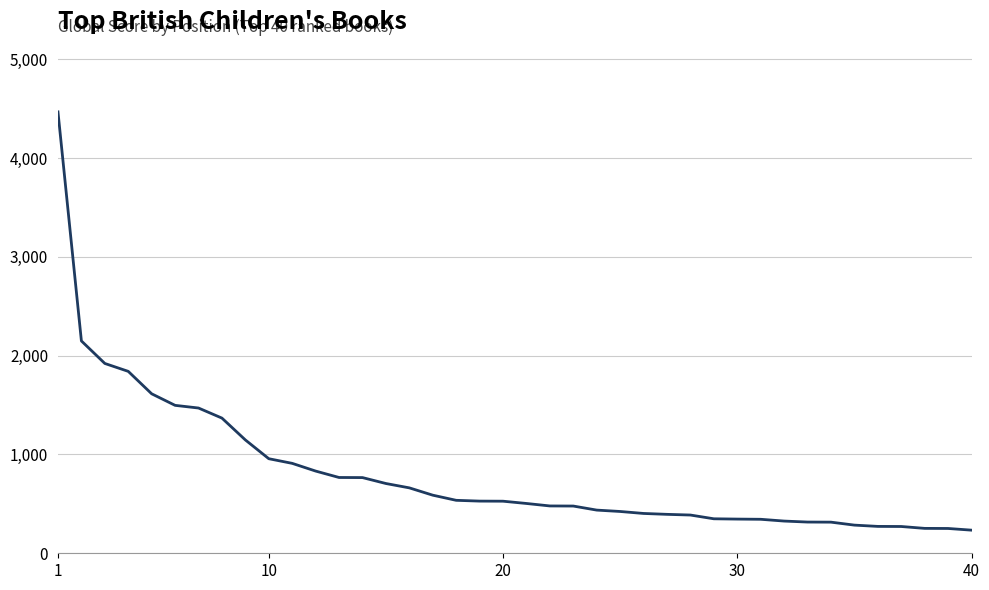

How many distinct data groups are displayed?

1